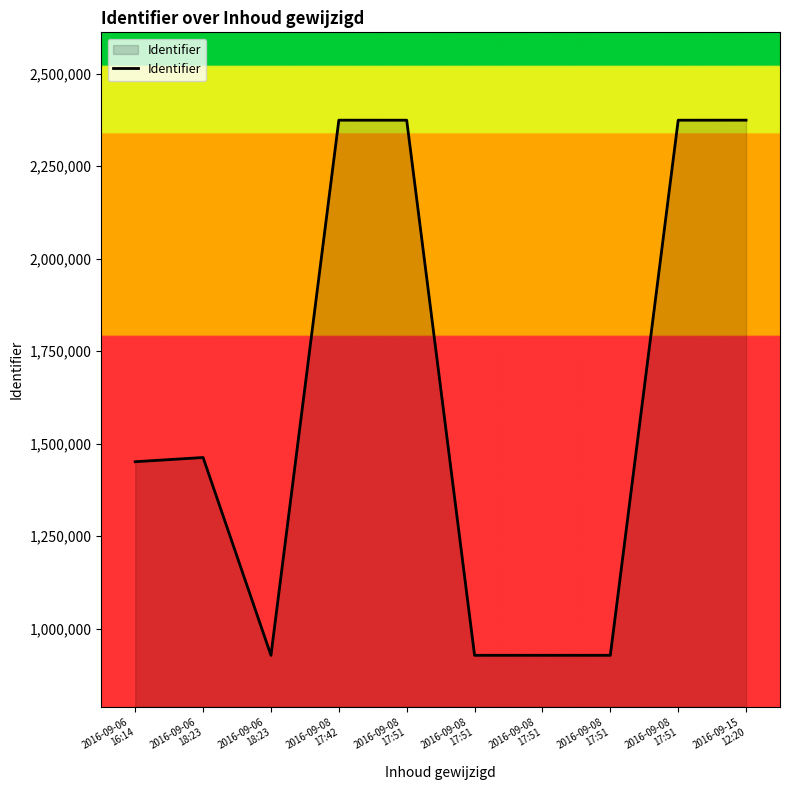

What is the sum of all values?

16120372